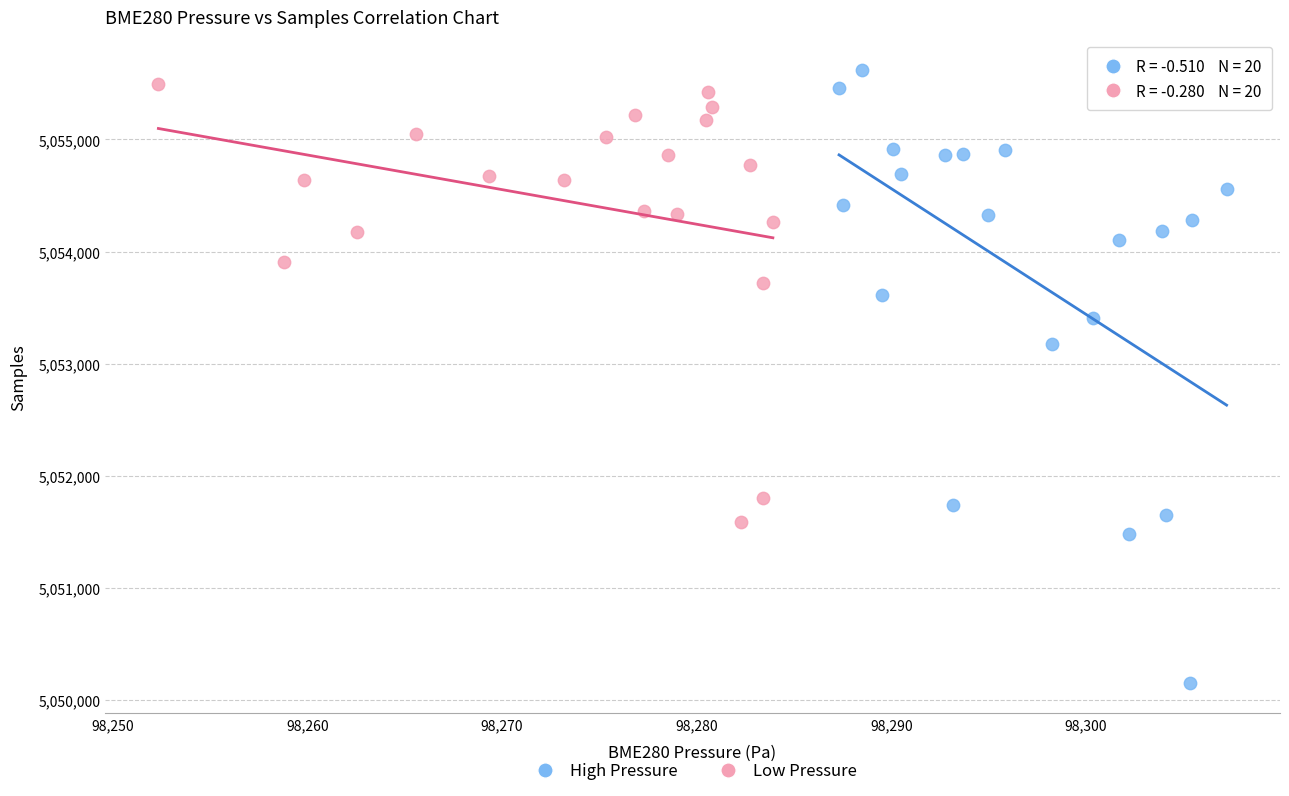

Which series contains the lowest Y value?

High Pressure